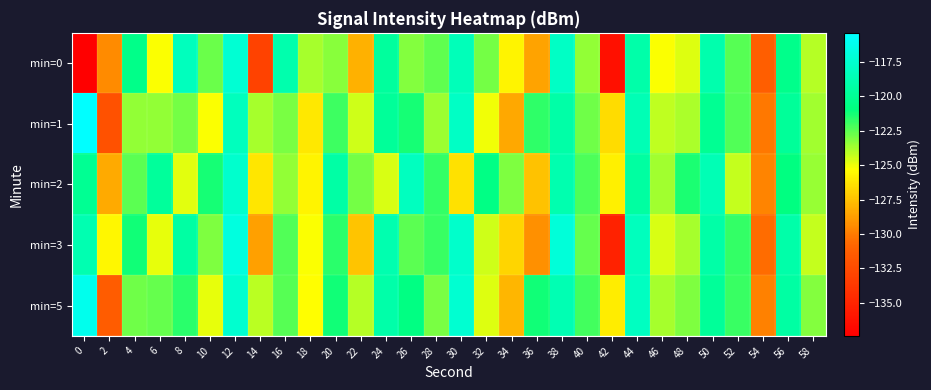

At how many categories does at least one series exceed -135?

30